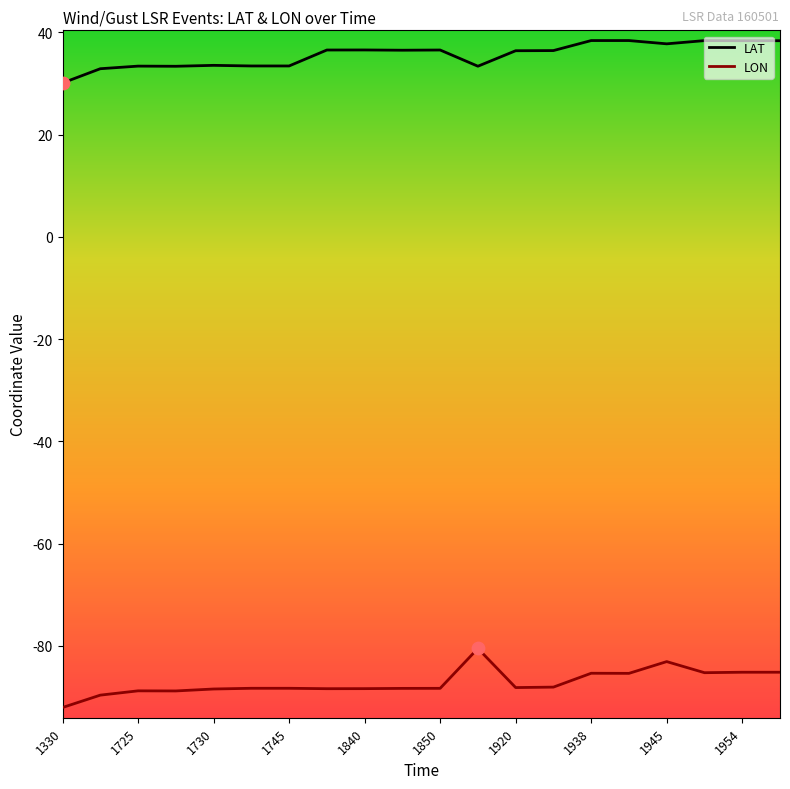

Rank the series by their maximum value, from highest to lowest.

LAT, LON